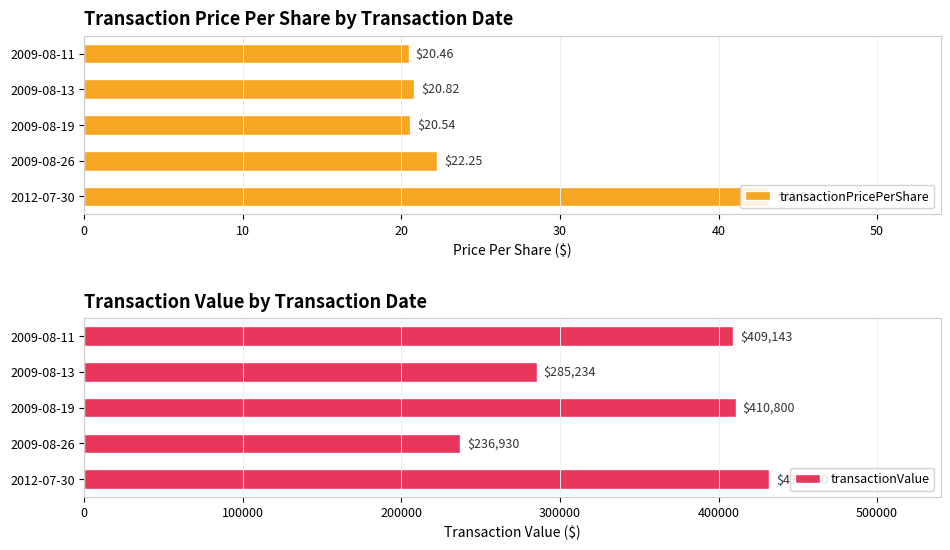

Is the value of transactionPricePerShare at 20 greater than the value of transactionValue at 40?

No